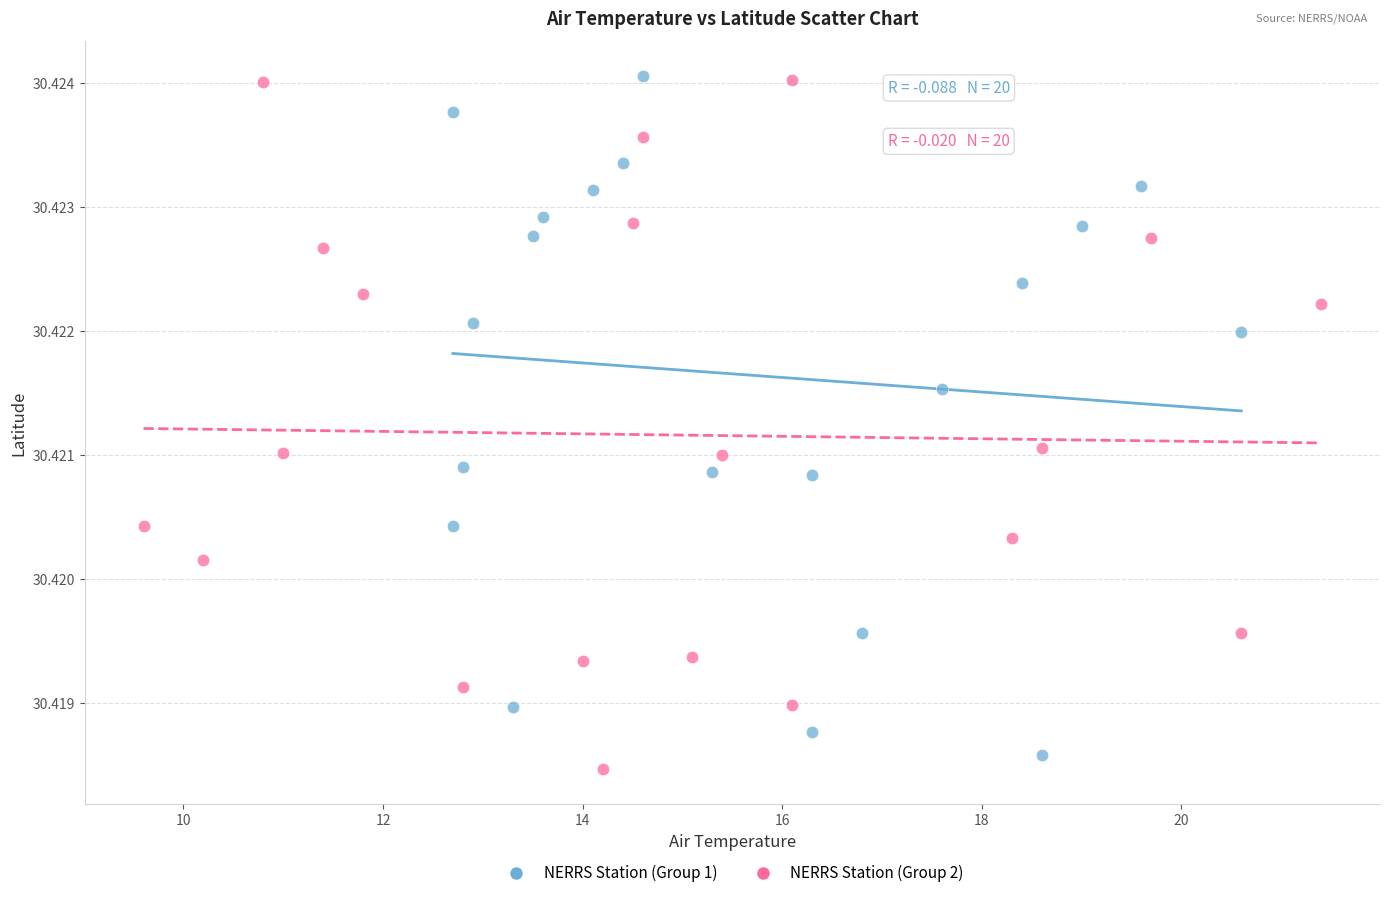

What are all the series names shown in the legend?

NERRS Station (Group 1), NERRS Station (Group 2)